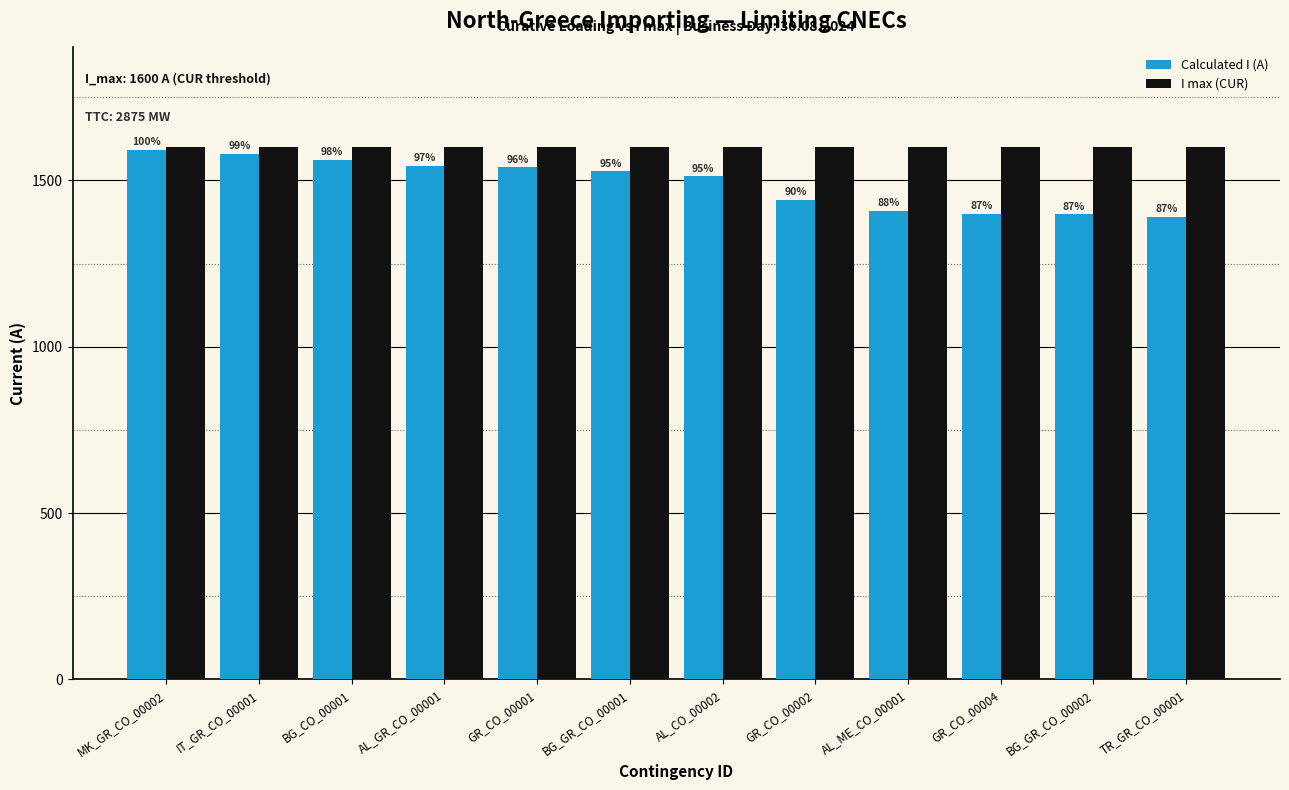

How many groups of bars are there?

12